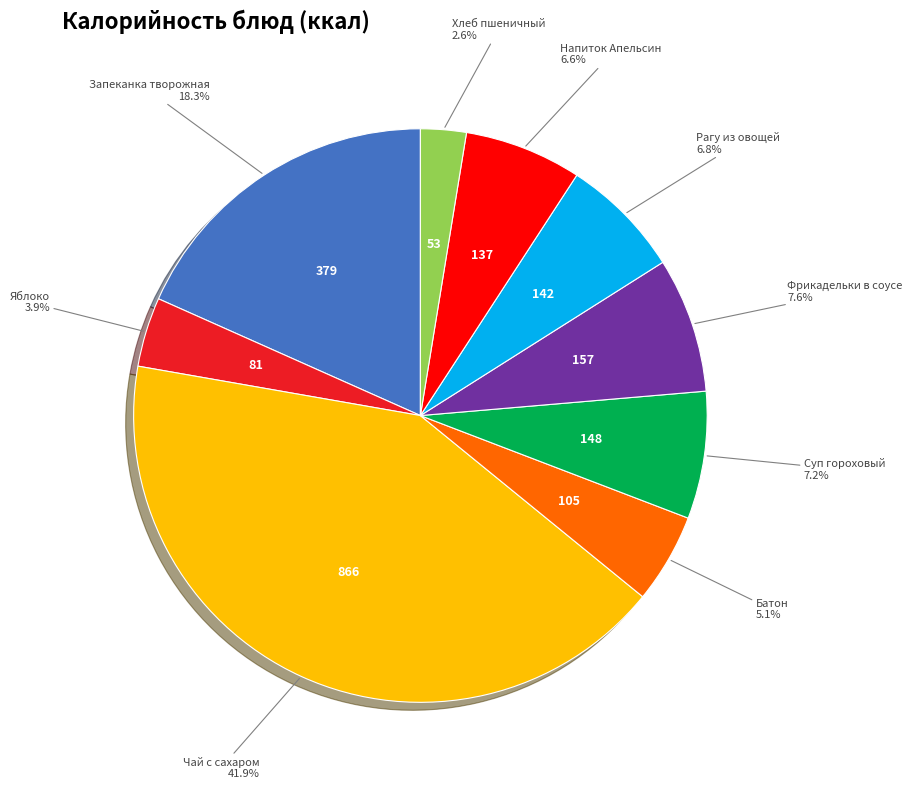

What is the ratio of the value at Запеканка творожная to the value at Чай с сахаром?

0.4